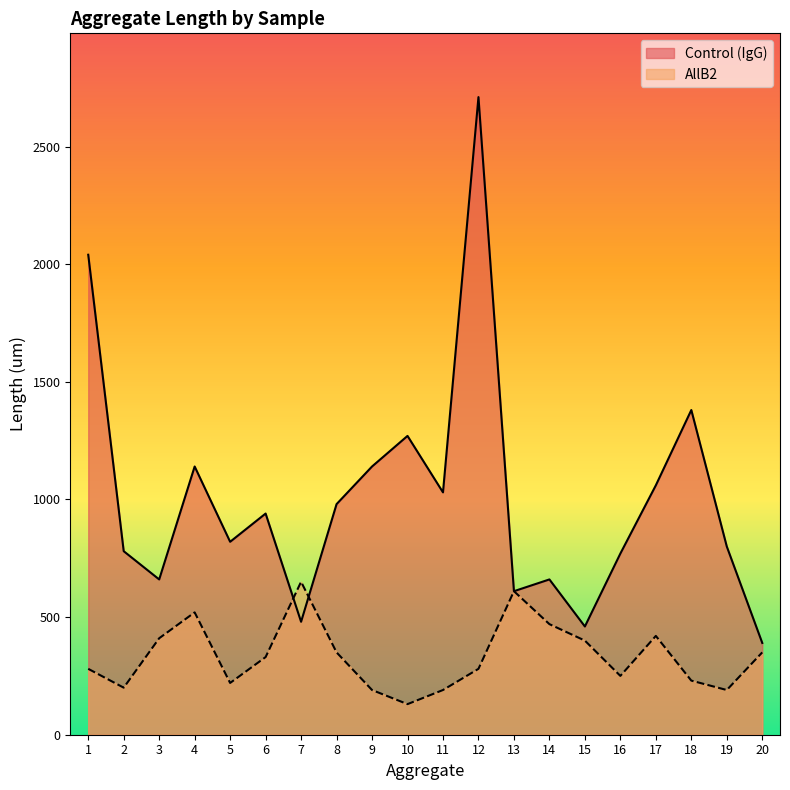

What is the value of the AllB2 point at the 17th from the left?

420